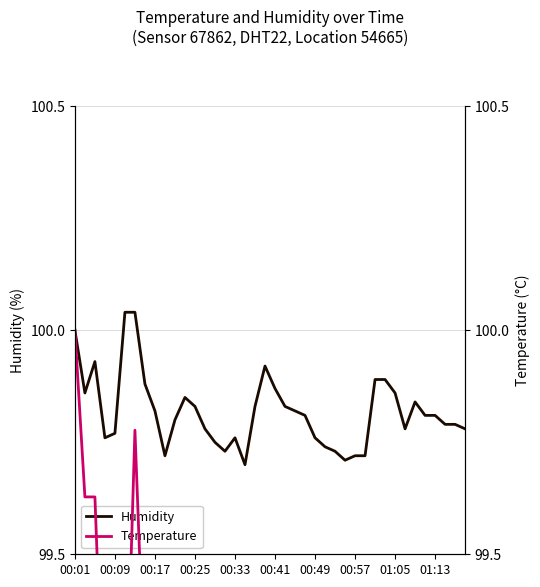

How many values in the Temperature series exceed 98?

36